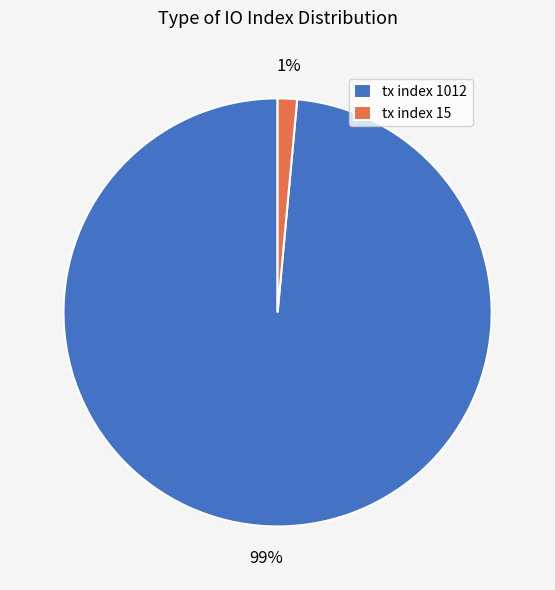

To the nearest percent, what percentage of the pie is tx index 1012?

99%